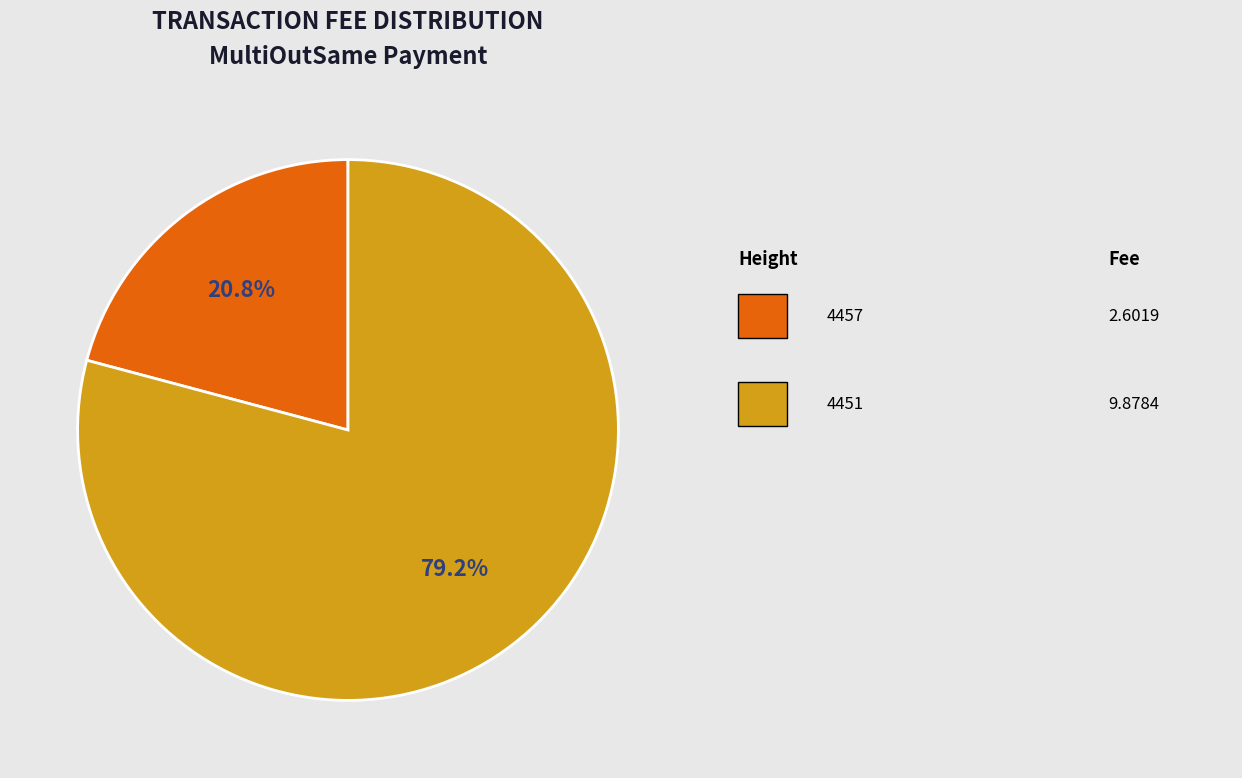

Is there any slice that represents more than half of the pie?

Yes